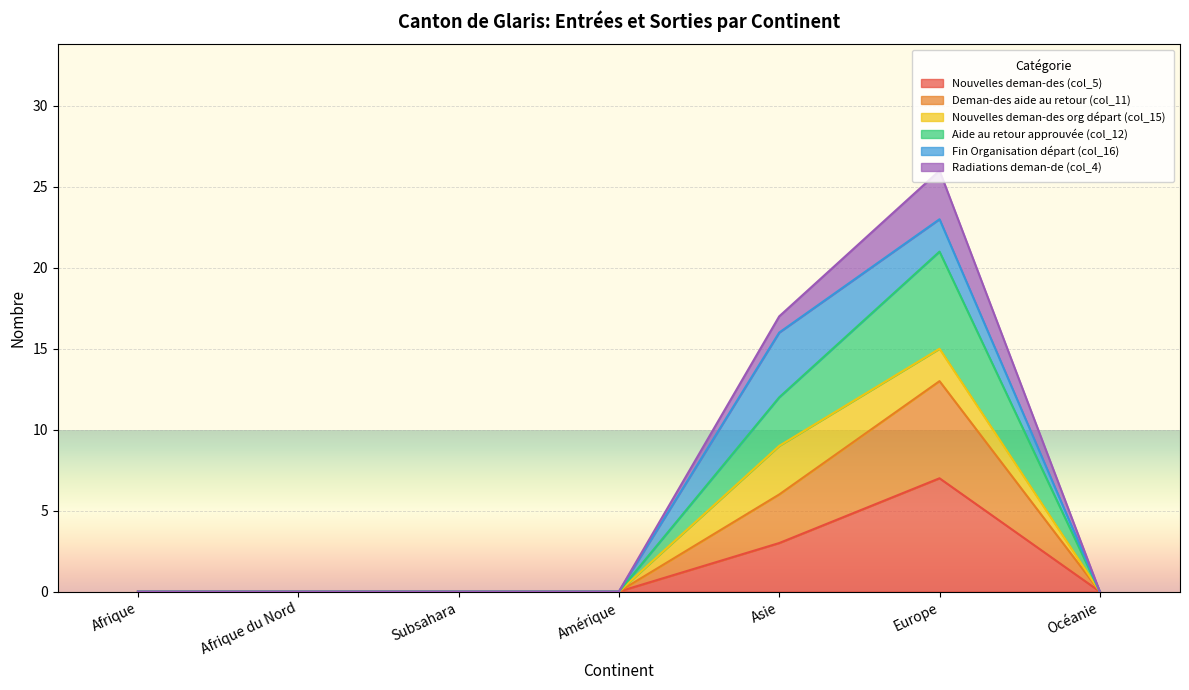

At which category is the sum across all series the highest?

Europe